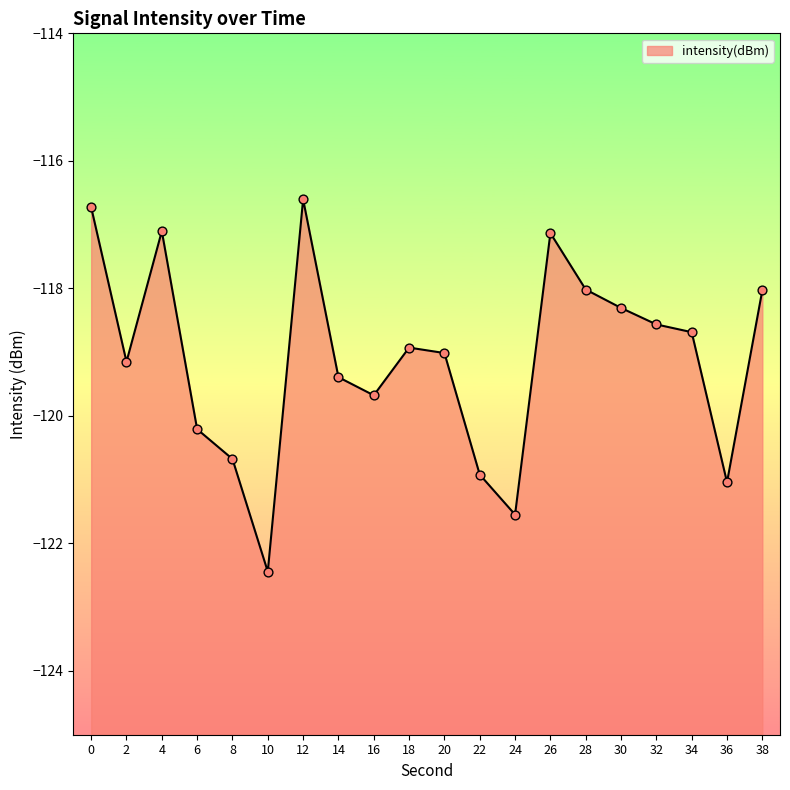

Which has a higher value, 2 or 8?

2